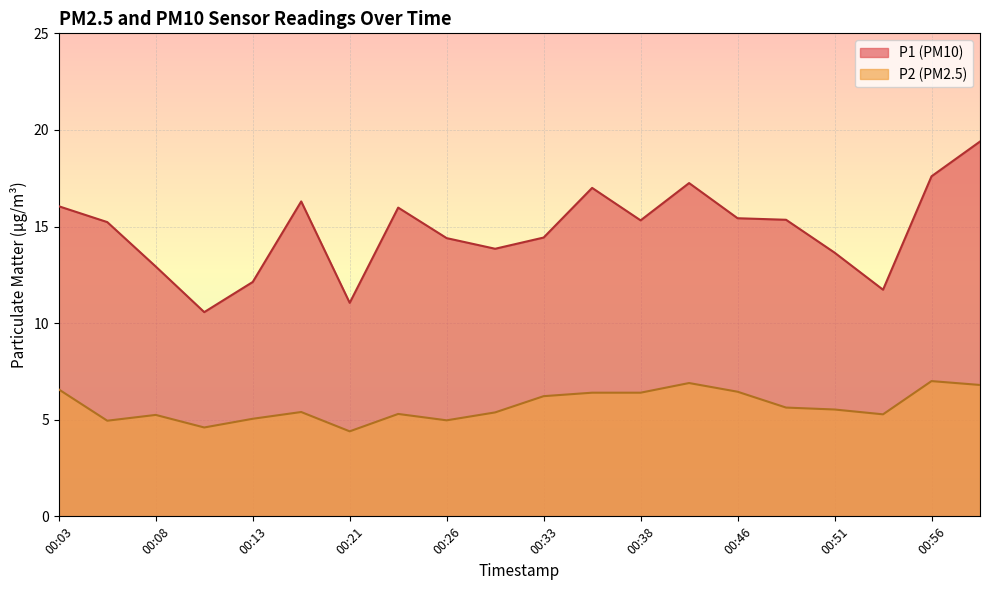

At which category does P1 reach its first local valley?

00:11